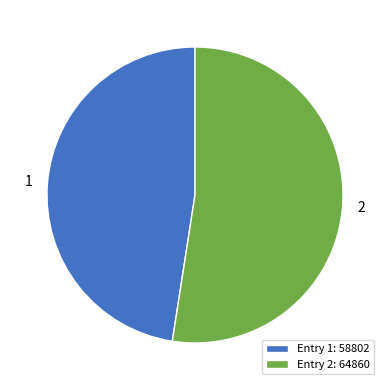

Combined, do Entry 1: 58802 and Entry 2: 64860 account for over 50%?

Yes